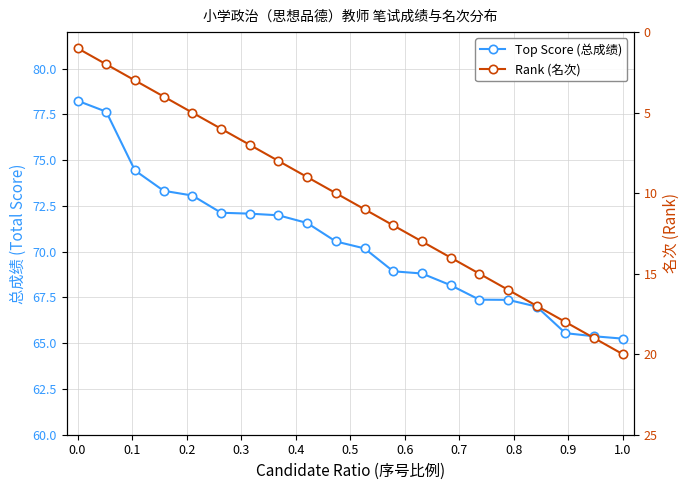

At which category is the sum across all series the highest?

1.0